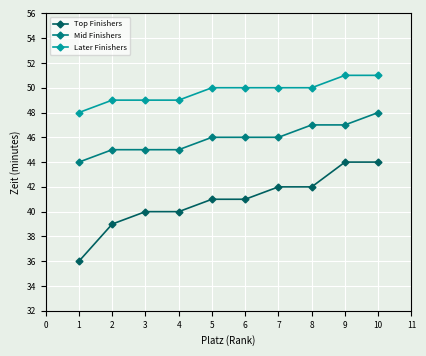

How many Later Finishers values are between 49 and 50?

7